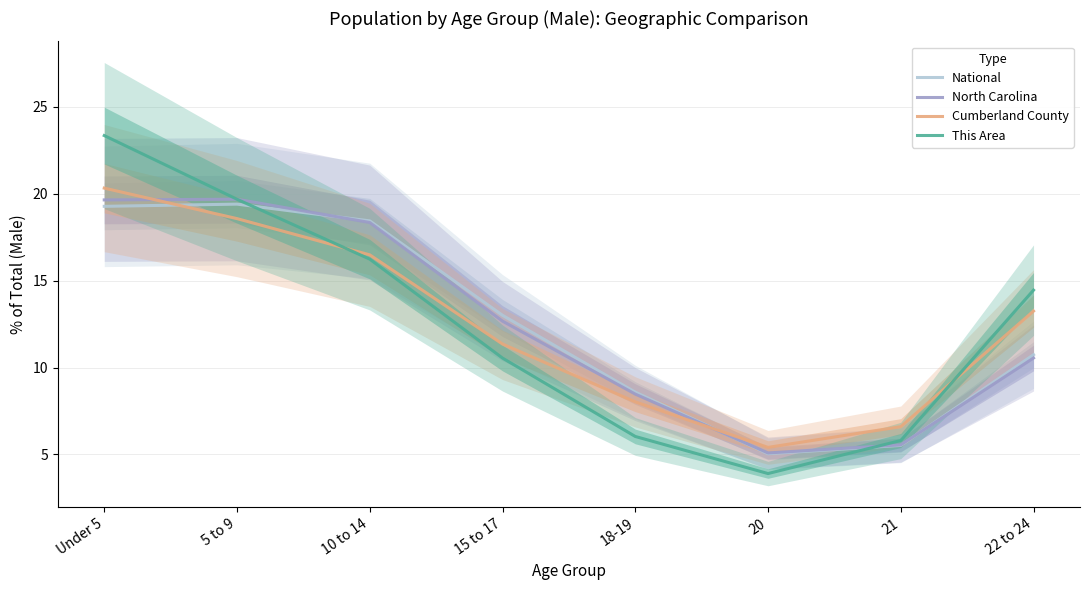

Between 21 and 5 to 9, which is larger?

5 to 9